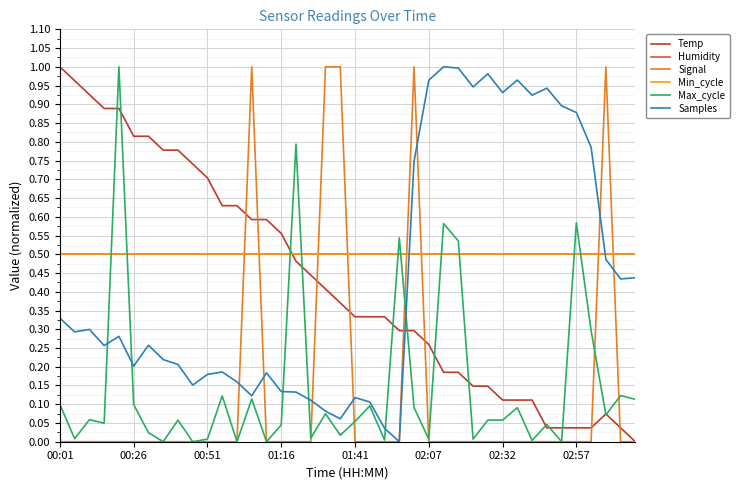

What is the value of the Samples point at the 36th from the left?

0.9